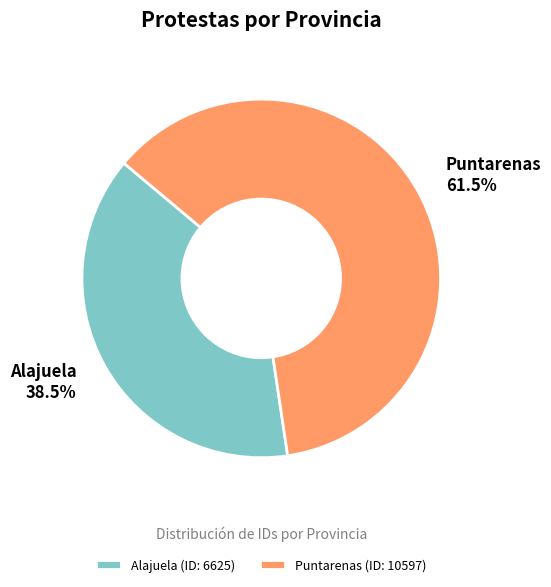

Do Alajuela and Puntarenas together represent more than half of the pie?

Yes